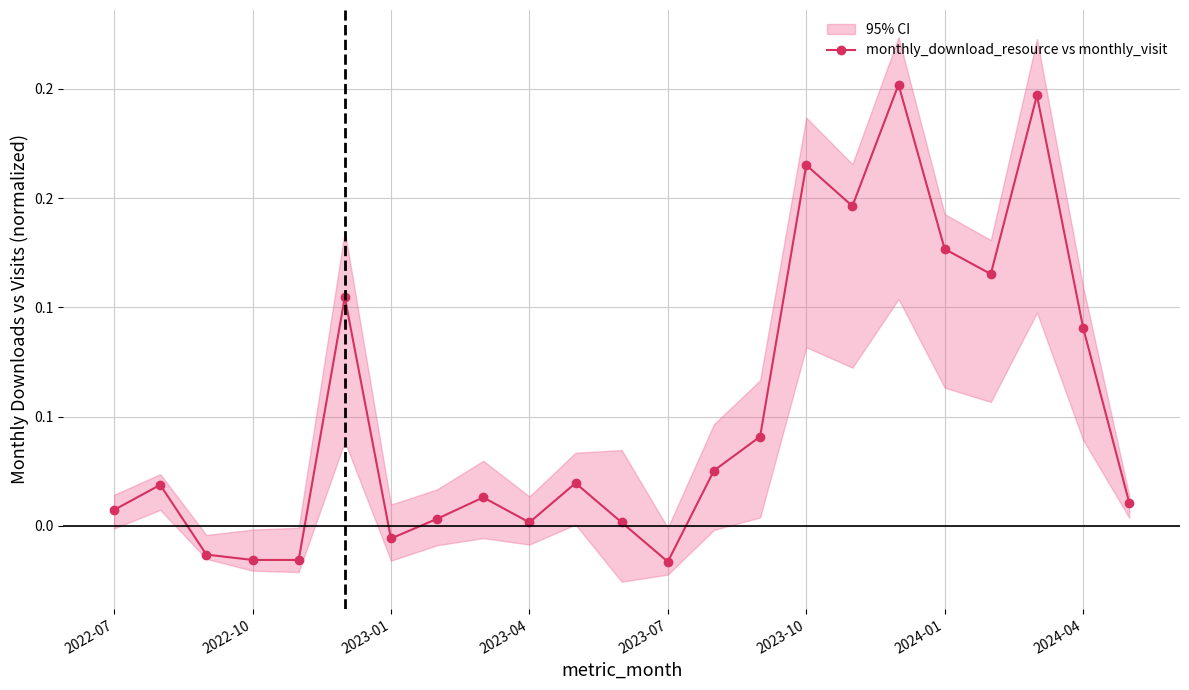

What is the difference between the values at 19 and 2023-04?

0.1